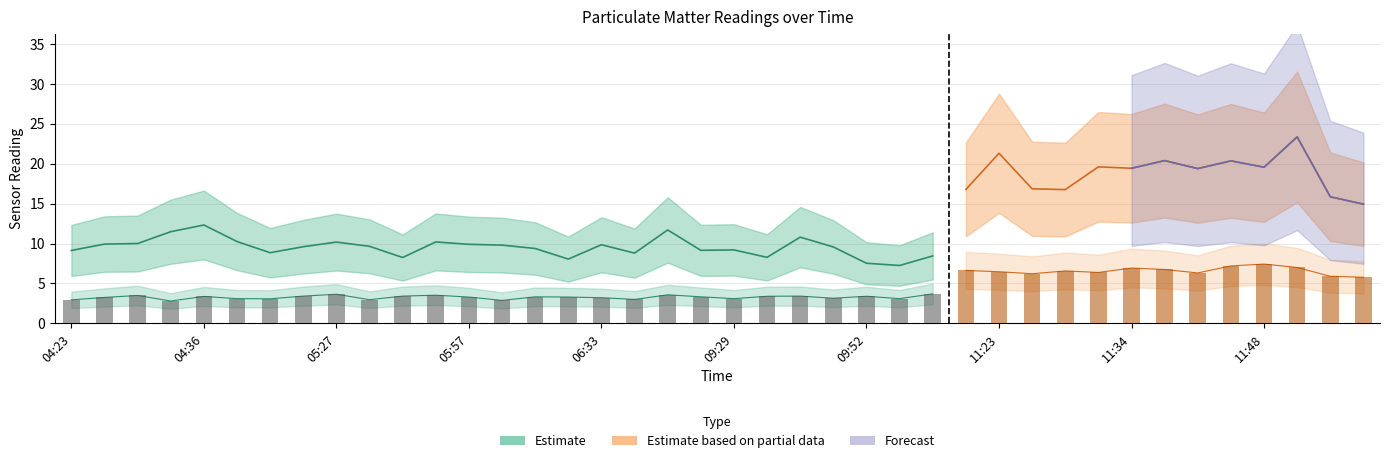

What is the sum of all values?

173.8